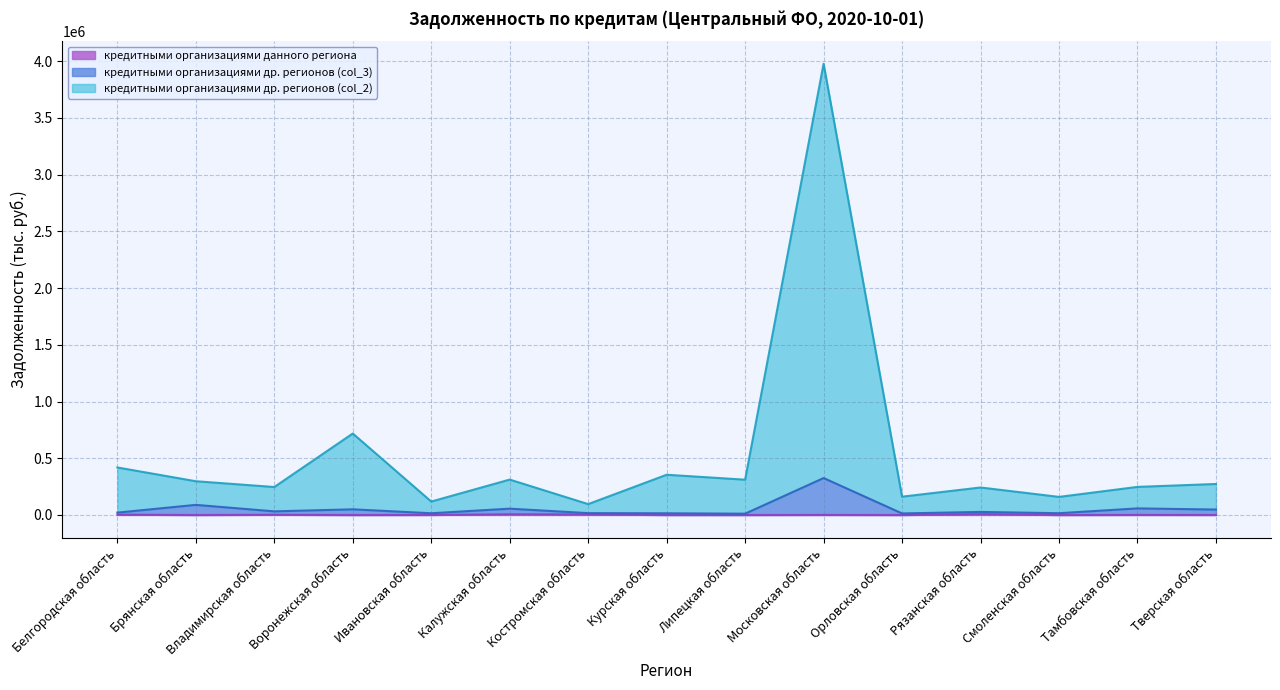

At which category is the sum across all series the highest?

Московская область